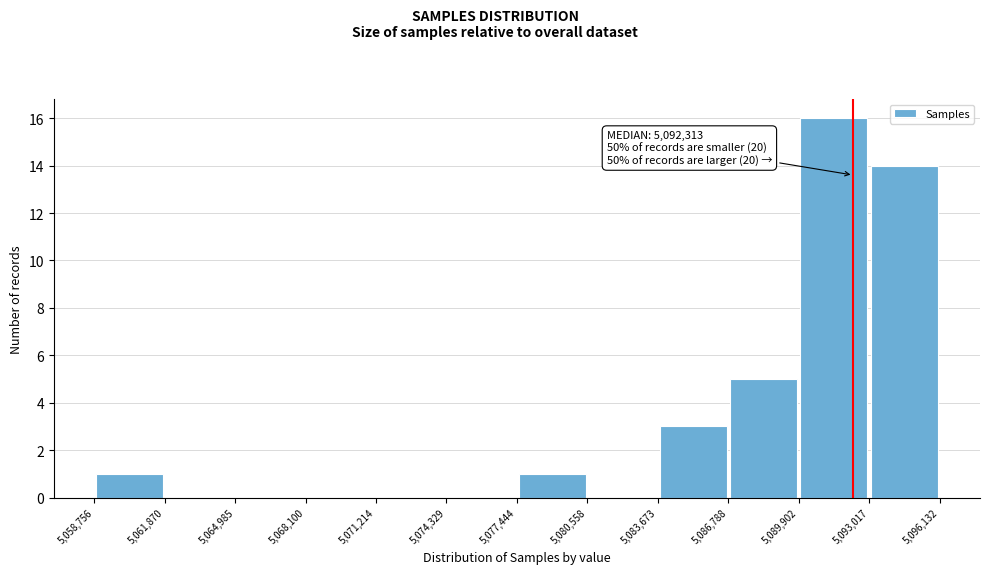

Which range on the x-axis has the tallest bar?

5,089,902 to 5,093,017